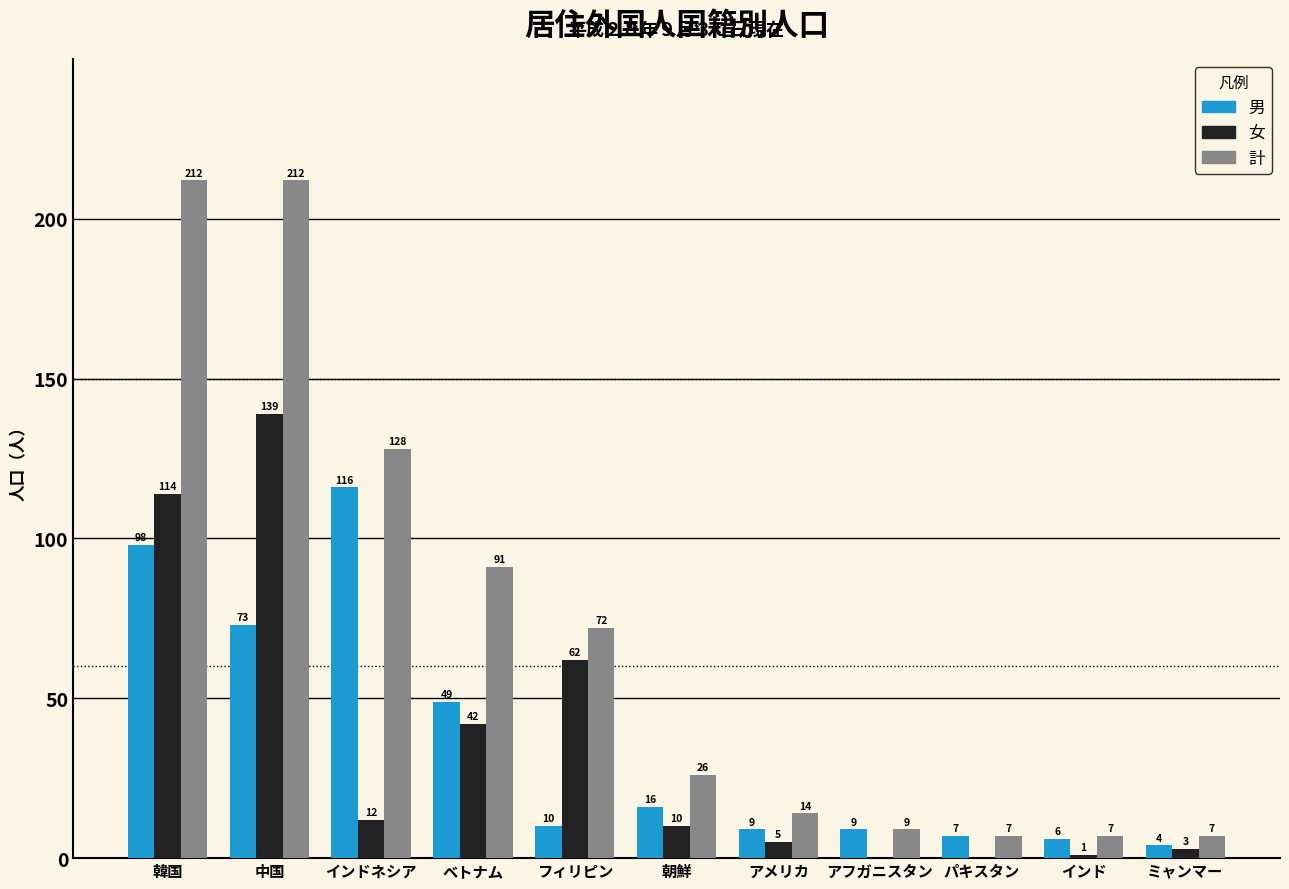

What is the greatest value displayed?

212